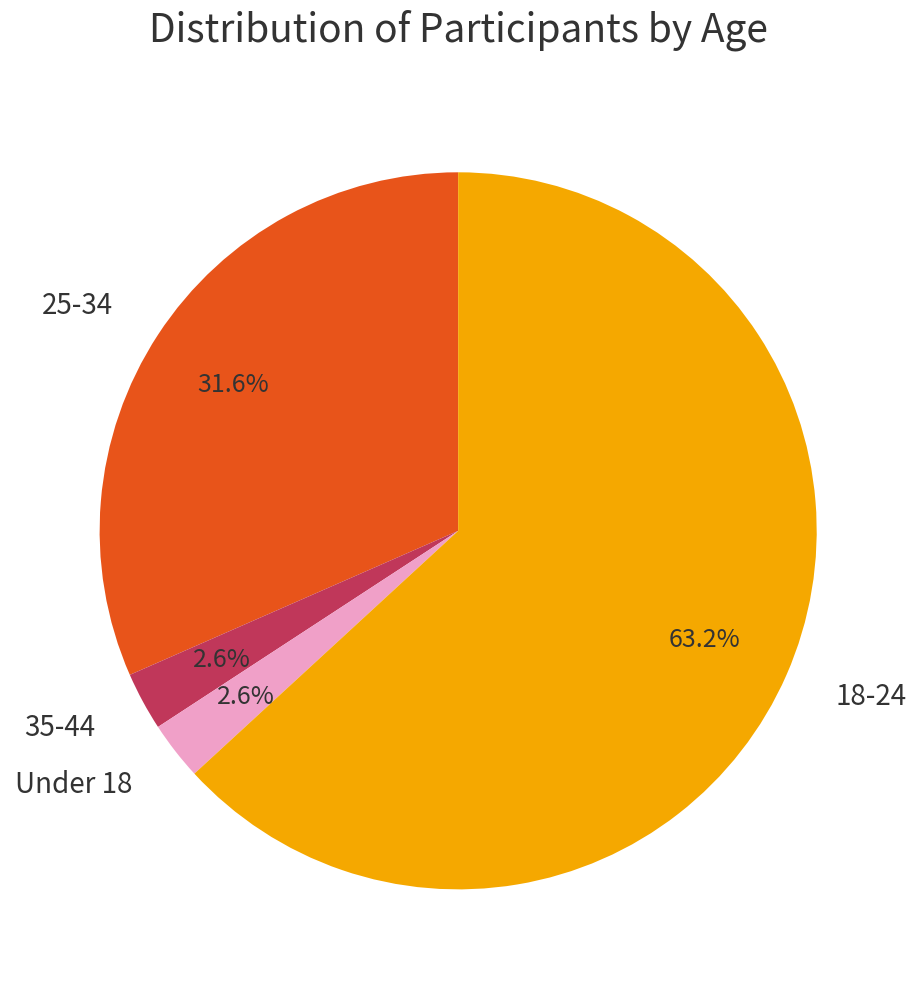

Count the number of slices in the pie.

4